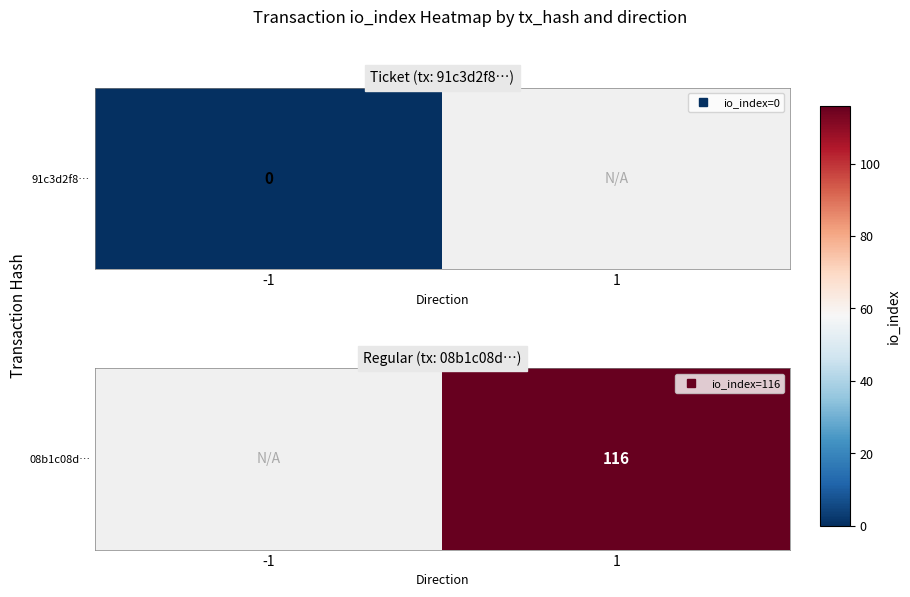

Rank the categories by value from lowest to highest.

-1, 1